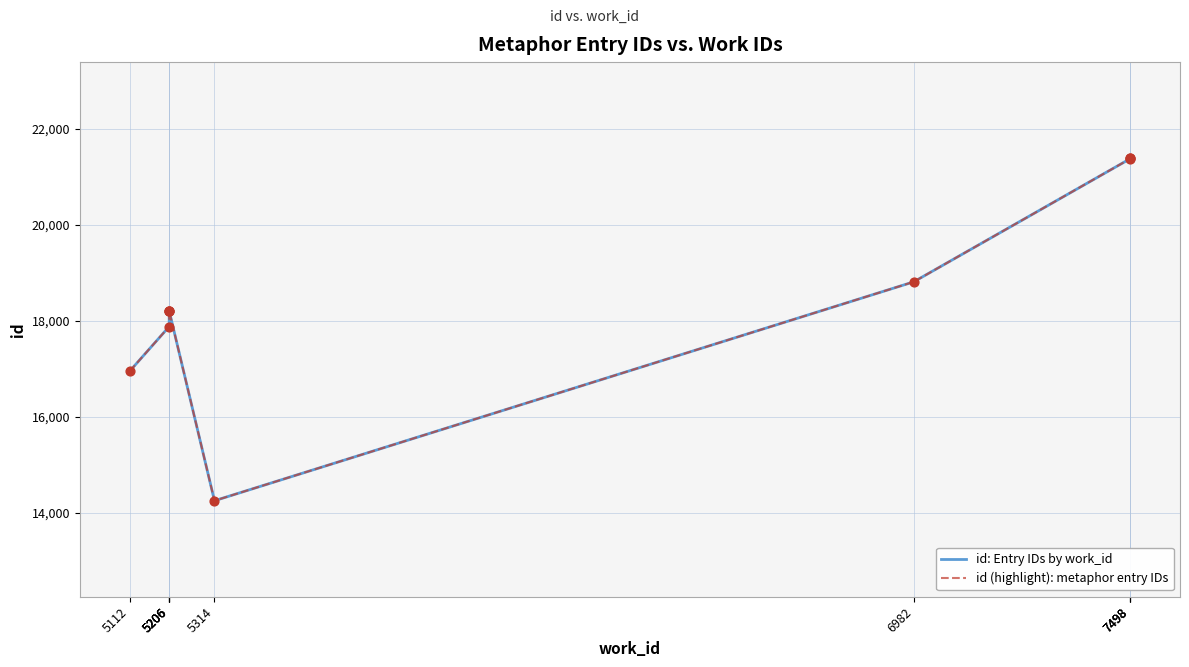

Which series has the largest Y range (max minus min)?

id: Entry IDs by work_id